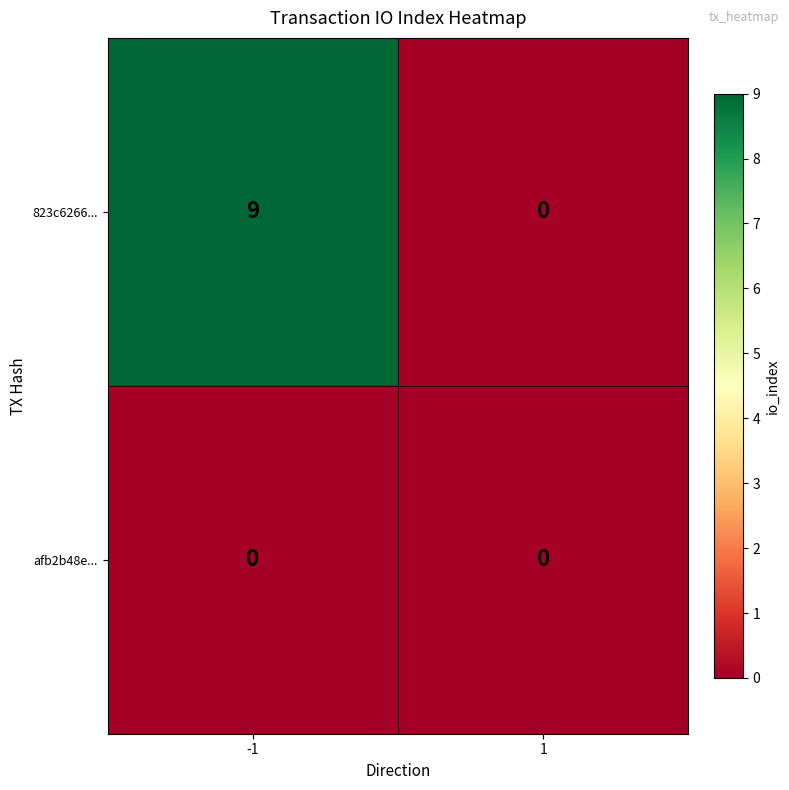

What is the greatest value displayed?

9